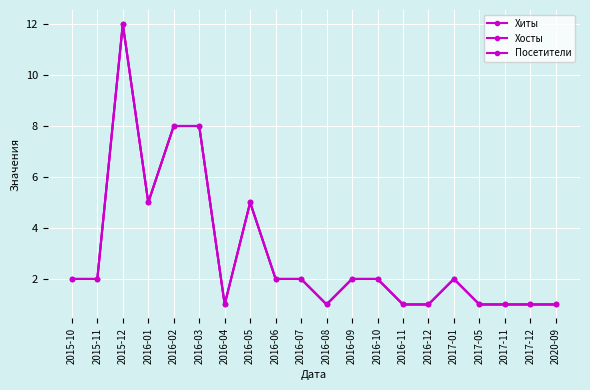

The value of Хосты at 2016-03 is 8. True or false?

True